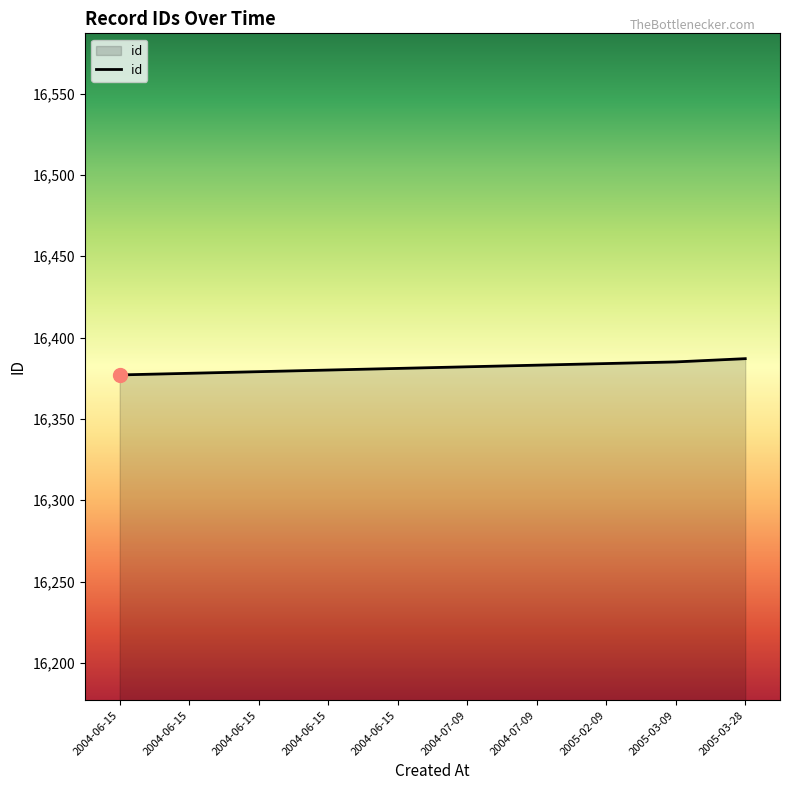

List the labels in order of value, largest first.

2005-03-28, 2005-03-09, 2005-02-09, 2004-07-09, 2004-07-09, 2004-06-15, 2004-06-15, 2004-06-15, 2004-06-15, 2004-06-15